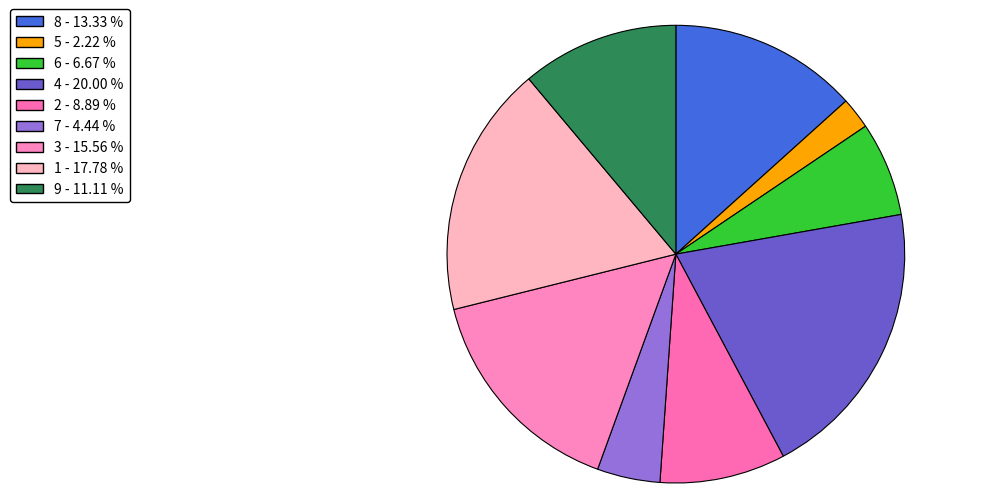

Count the number of slices in the pie.

9